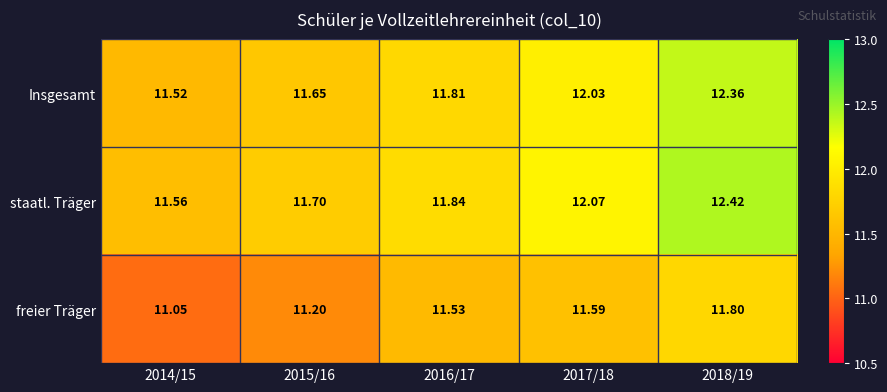

Which series has the widest spread of values?

staatl. Träger